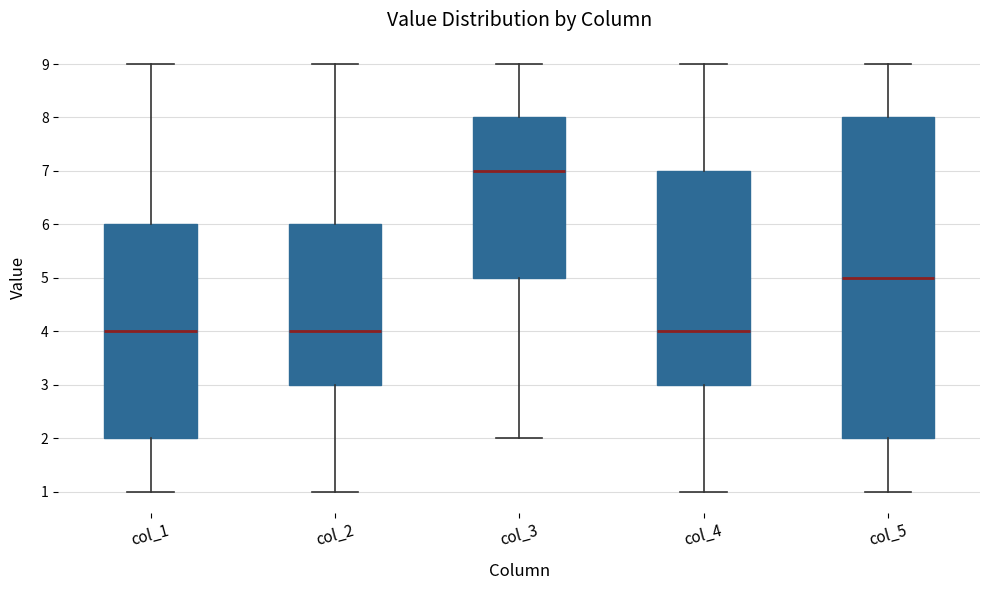

Reading left to right, read every box against the y-axis: the position of its median line, the range the box covers, and the ends of its whiskers. The values are not printed on the chart, so give them approximately, as read against the axis.

col_1: median 4, box 2 to 6, whiskers 1 to 9
col_2: median 4, box 3 to 6, whiskers 1 to 9
col_3: median 7, box 5 to 8, whiskers 2 to 9
col_4: median 4, box 3 to 7, whiskers 1 to 9
col_5: median 5, box 2 to 8, whiskers 1 to 9